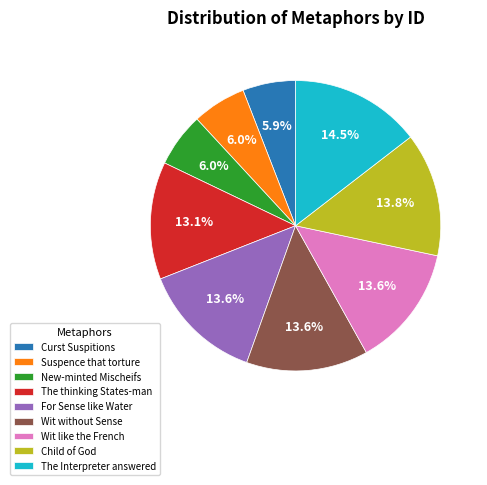

What percentage do Curst Suspitions and Suspence that torture together represent?

11.9%